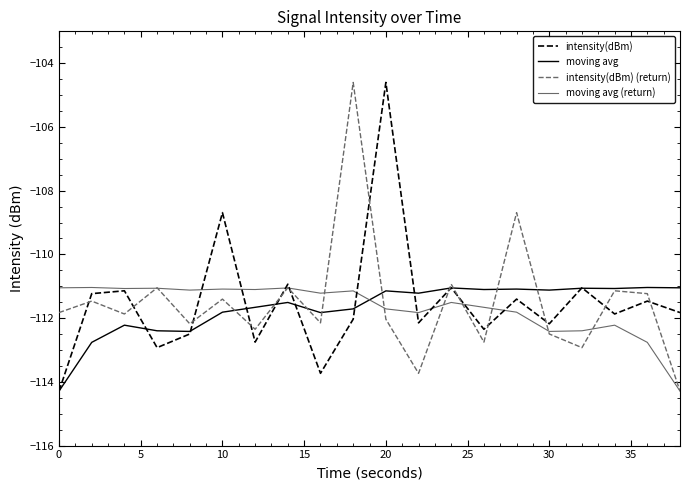

What is the maximum value for moving avg?

-111.0